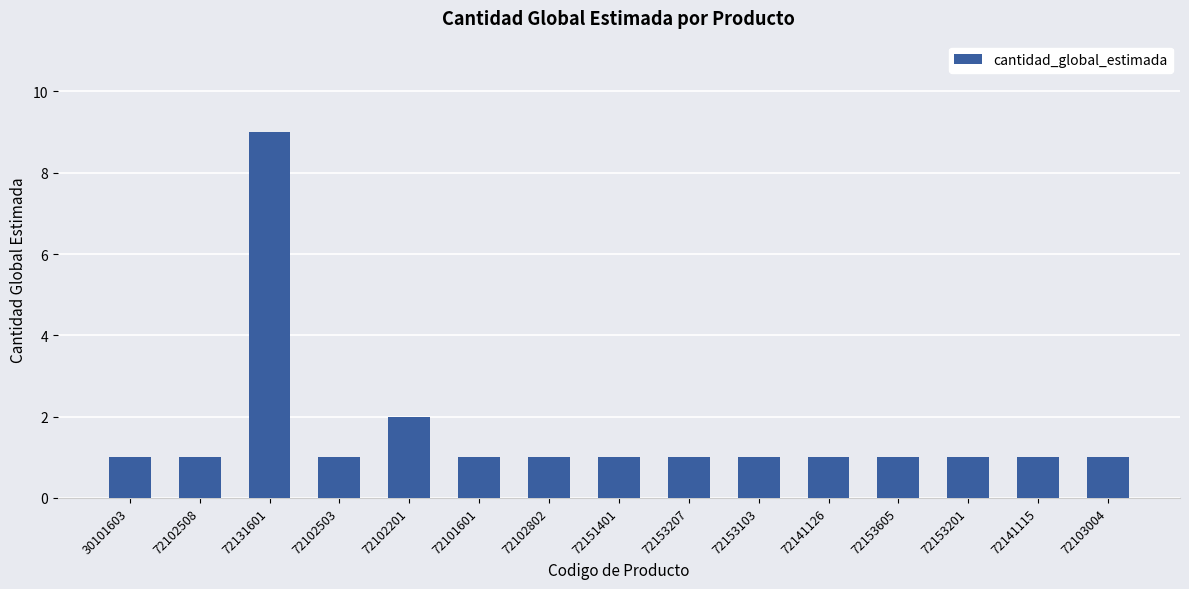

What is the value of the 12th bar from the left?

1